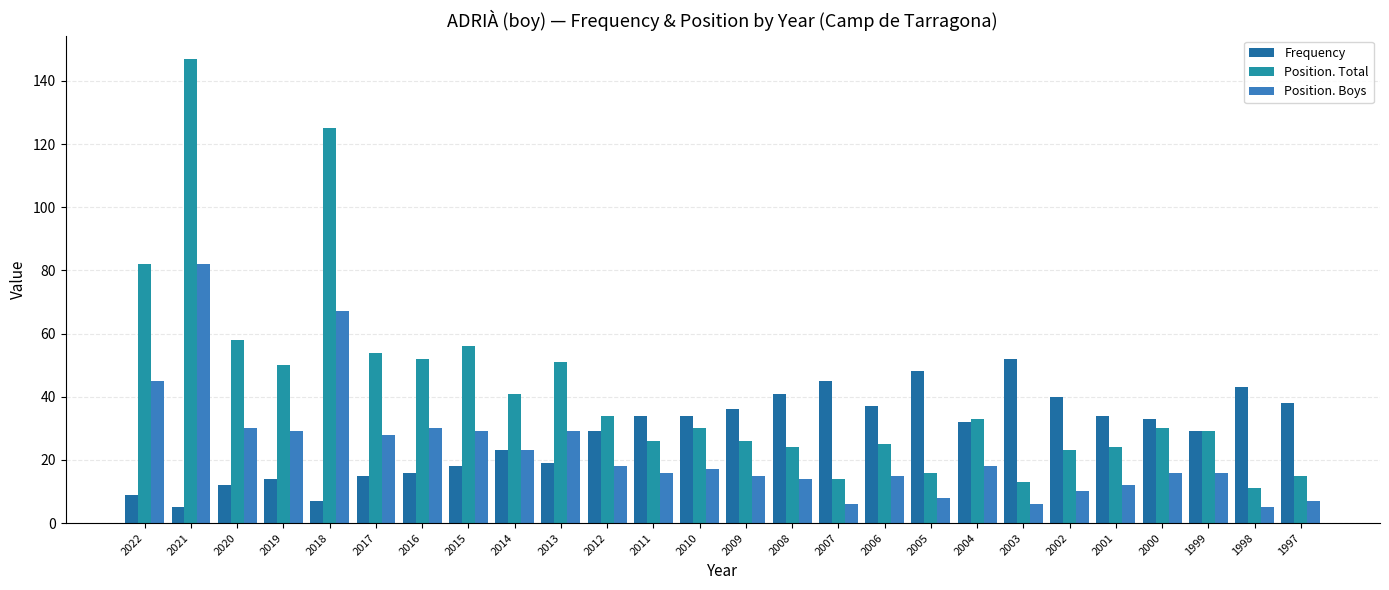

The value of Frequency at 2019 is 5. True or false?

False